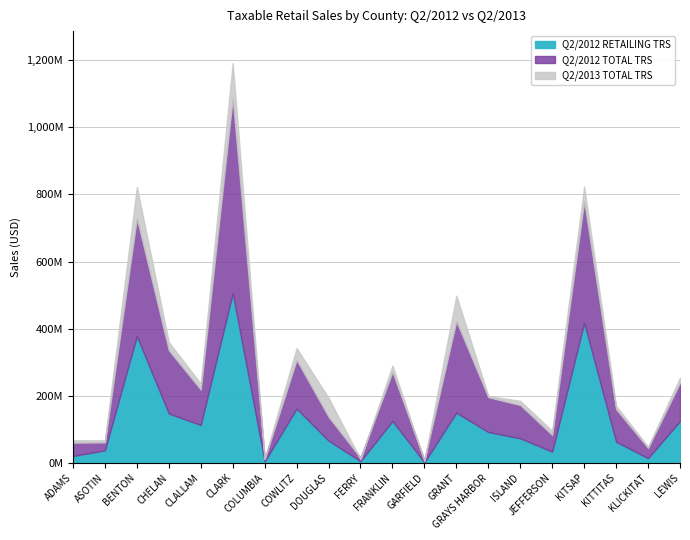

At which category does the chart reach its minimum across all series?

GARFIELD